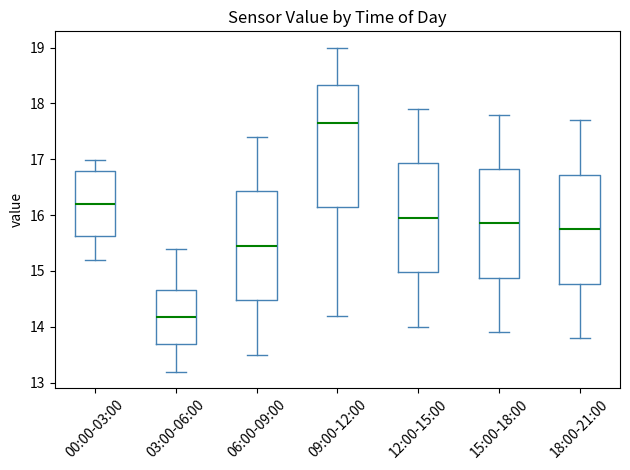

Where does the median line of the box for 09:00-12:00 sit on the y-axis? The values are not printed on the chart, so give them approximately, as read against the axis.

17.7